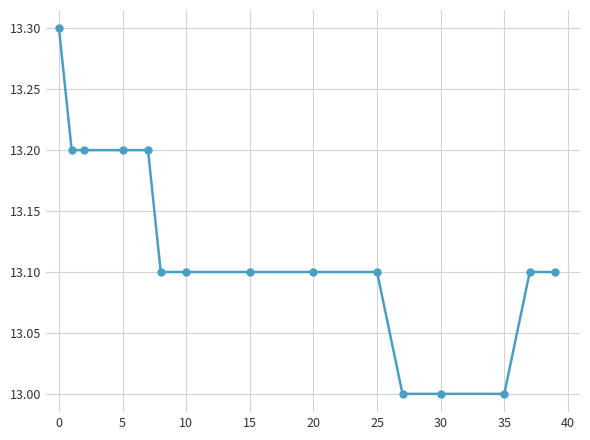

What is the average value?

13.1